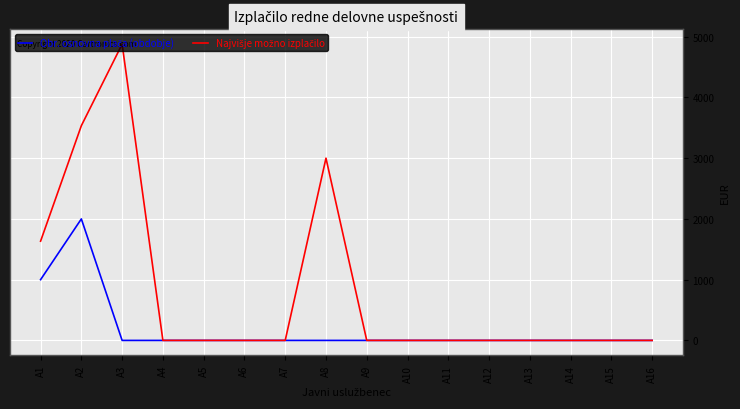

Which label corresponds to the largest value in the chart?

A3